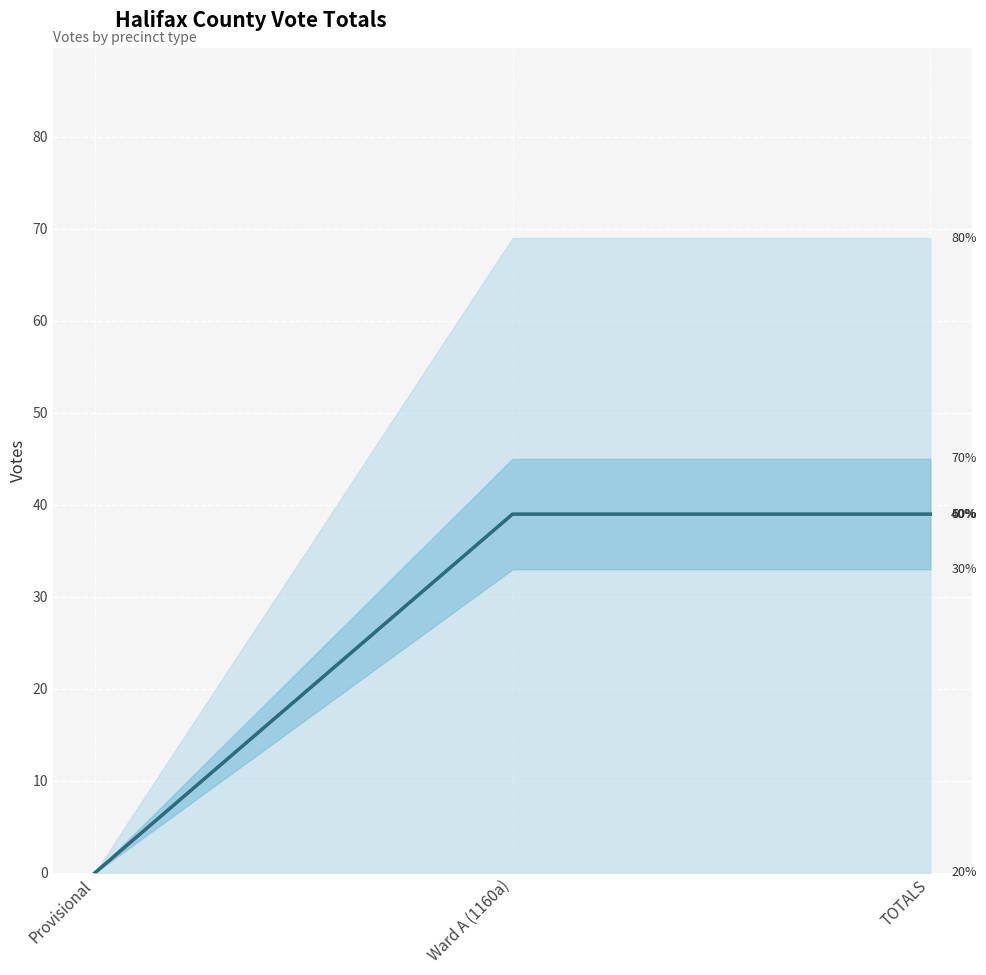

Reading left to right, extract all data points from this chart.

0	39	39